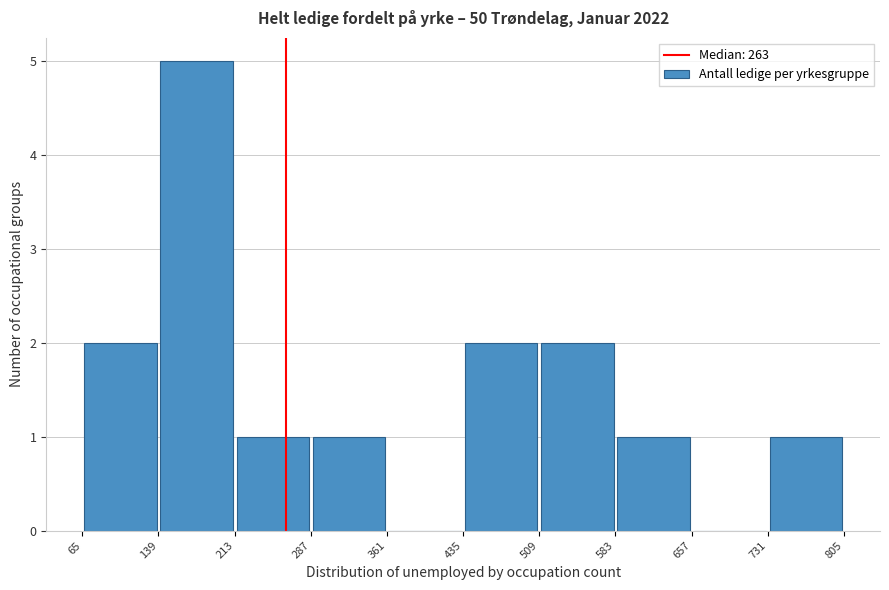

Reading left to right, list every bar in this chart as the range it spans on the x-axis followed by its height. The values are not printed on the chart, so give them approximately, as read against the axis.

65 to 139: 2
139 to 213: 5
213 to 287: 1
287 to 361: 1
361 to 435: 0
435 to 509: 2
509 to 583: 2
583 to 657: 1
657 to 731: 0
731 to 805: 1